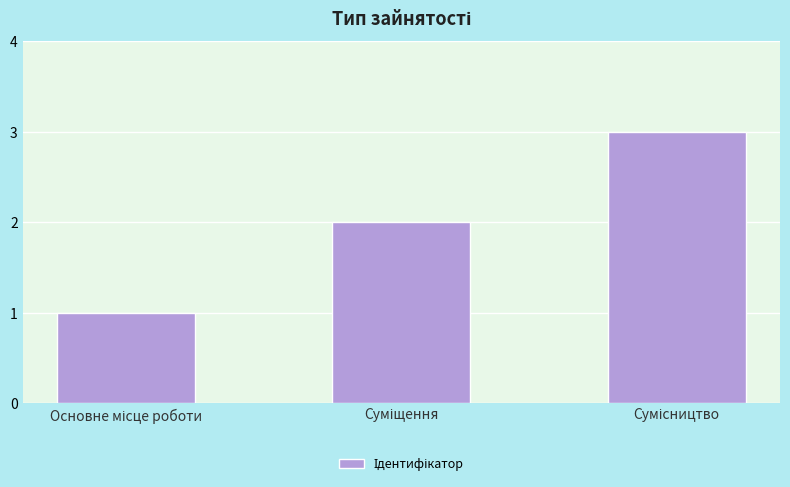

What is the maximum value shown in the chart?

3